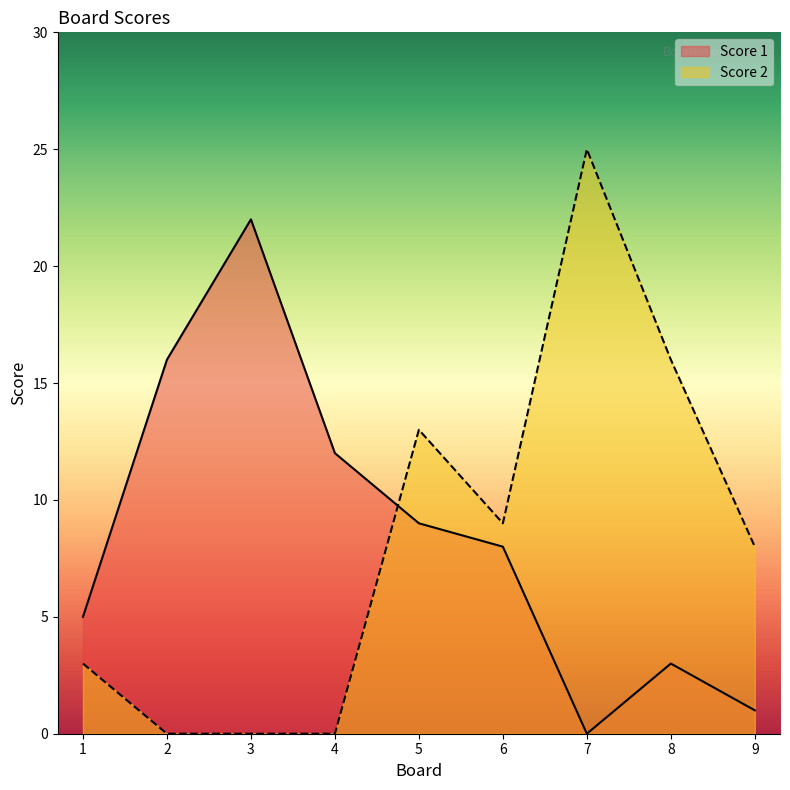

What are all the series names shown in the legend?

Score 1, Score 2